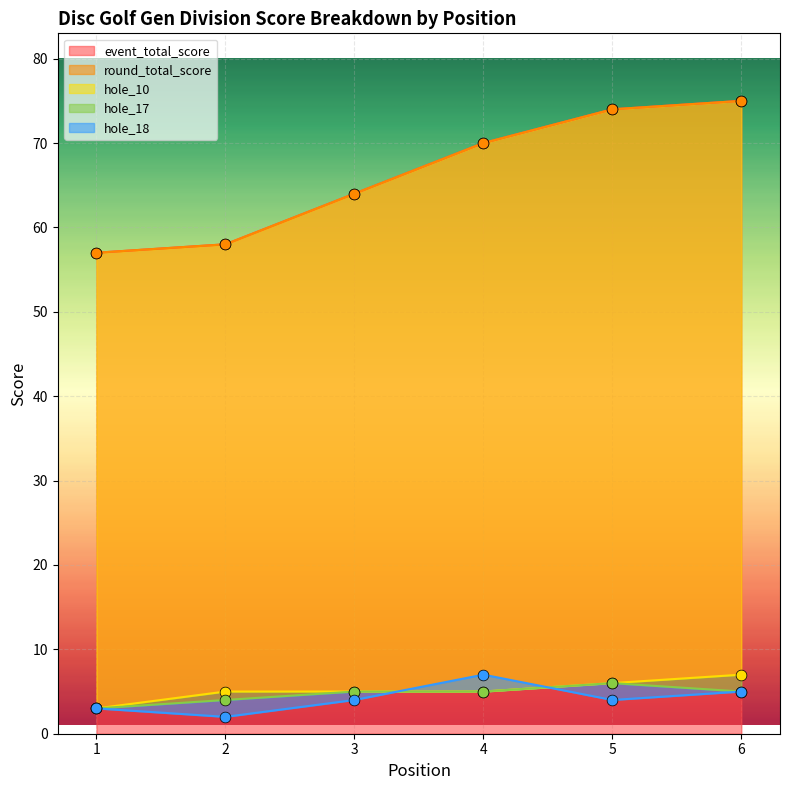

What is the total value across all series at 4?

157